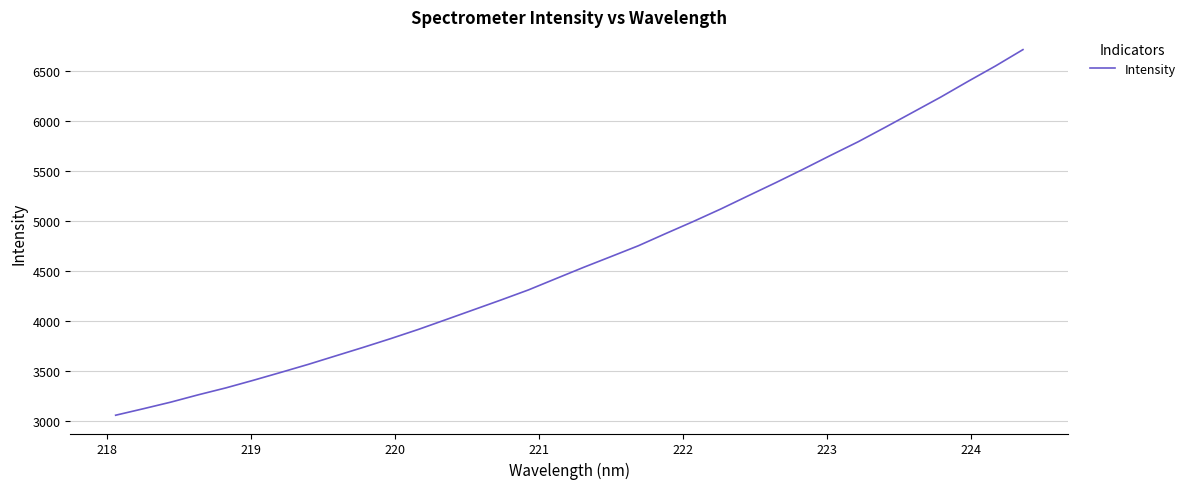

What is the minimum value shown in the chart?

3059.5